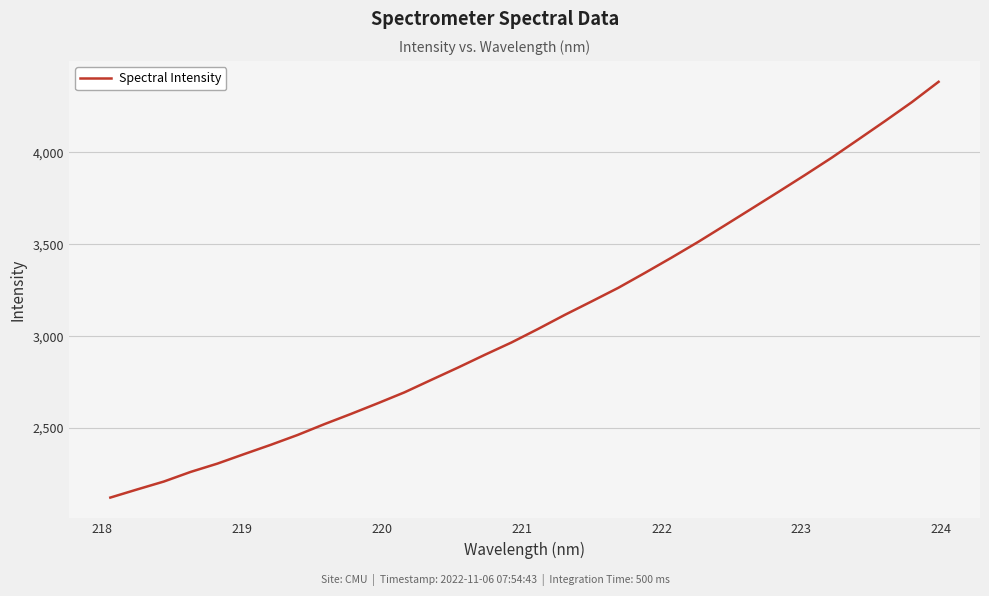

What is the difference between the maximum and minimum values?

2262.5